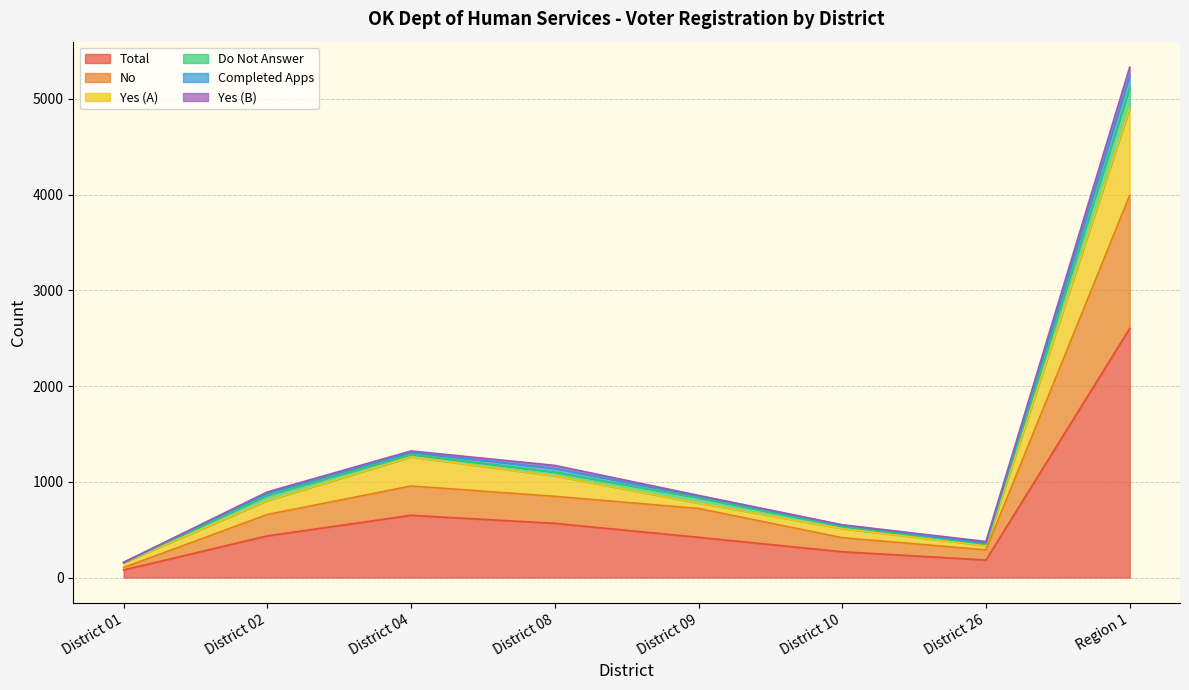

Which category has the highest value in the Total series?

Region 1